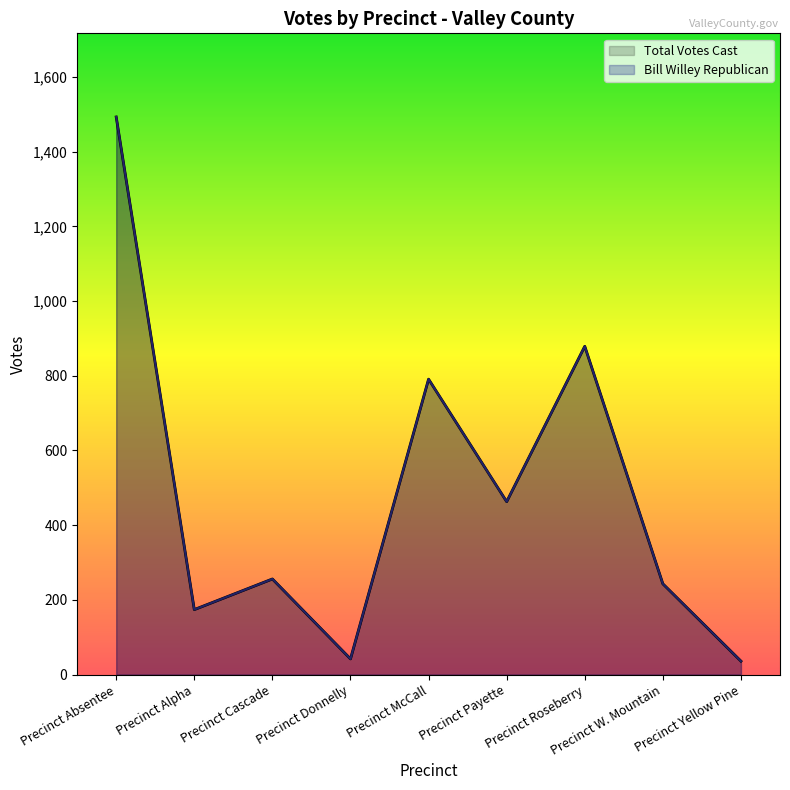

What is the smallest value displayed?

36